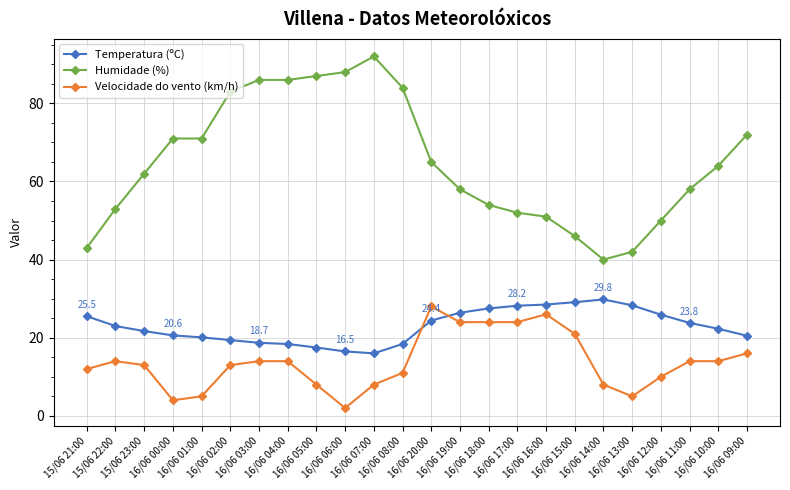

What is the approximate value of Humidade (%) at 16/06 00:00?

71.0